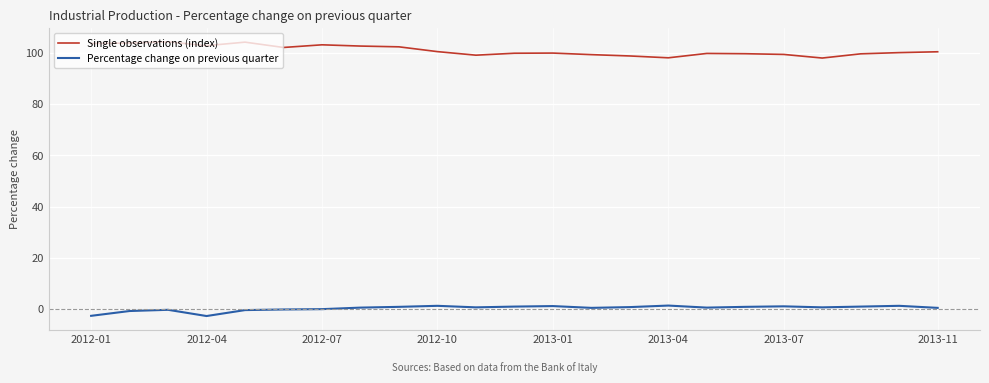

Which series has the widest spread of values?

Single observations (index)